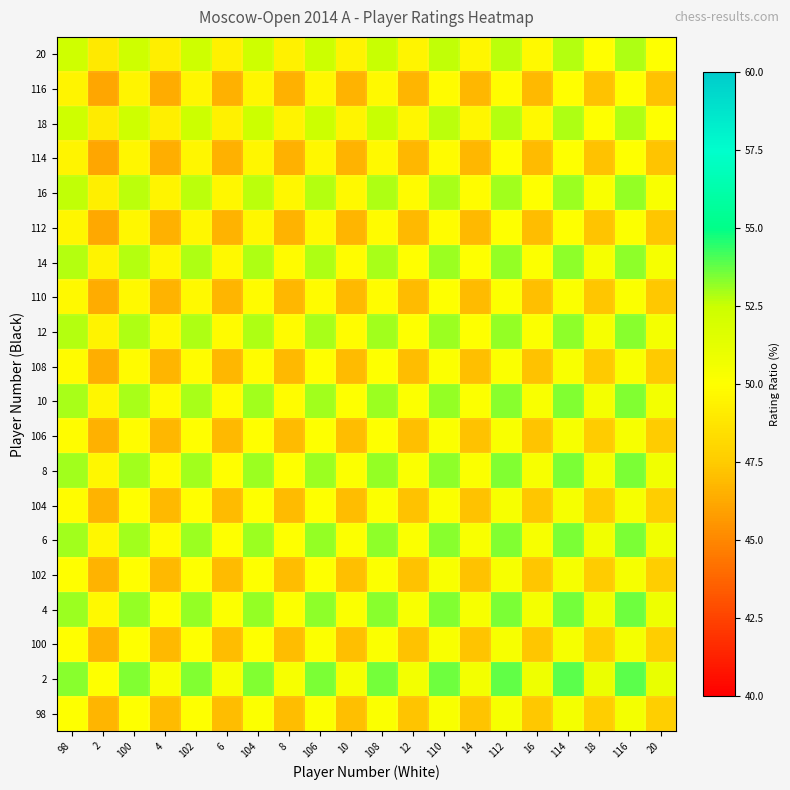

Reading left to right, extract all data points from this chart.

98: 98=50.0	2=46.7	100=50.0	4=46.9	102=50.1	6=47.0	104=50.1	8=47.0	106=50.1	10=47.1	108=50.2	12=47.2	110=50.3	14=47.2	112=50.4	16=47.4	114=50.5	18=47.6	116=50.5	20=47.7
2: 98=53.3	2=50.0	100=53.4	4=50.3	102=53.4	6=50.3	104=53.4	8=50.4	106=53.5	10=50.5	108=53.6	12=50.6	110=53.6	14=50.6	112=53.8	16=50.7	114=53.8	18=51.0	116=53.9	20=51.0
100: 98=50.0	2=46.6	100=50.0	4=46.9	102=50.0	6=47.0	104=50.1	8=47.0	106=50.1	10=47.1	108=50.2	12=47.2	110=50.3	14=47.2	112=50.4	16=47.3	114=50.5	18=47.6	116=50.5	20=47.6
4: 98=53.1	2=49.7	100=53.1	4=50.0	102=53.2	6=50.1	104=53.2	8=50.1	106=53.2	10=50.2	108=53.3	12=50.3	110=53.4	14=50.3	112=53.5	16=50.5	114=53.6	18=50.7	116=53.6	20=50.8
102: 98=49.9	2=46.6	100=50.0	4=46.8	102=50.0	6=46.9	104=50.0	8=47.0	106=50.1	10=47.0	108=50.1	12=47.2	110=50.2	14=47.2	112=50.4	16=47.3	114=50.4	18=47.6	116=50.5	20=47.6
6: 98=53.0	2=49.7	100=53.0	4=49.9	102=53.1	6=50.0	104=53.1	8=50.0	106=53.1	10=50.1	108=53.2	12=50.2	110=53.3	14=50.2	112=53.4	16=50.4	114=53.5	18=50.6	116=53.5	20=50.7
104: 98=49.9	2=46.6	100=49.9	4=46.8	102=50.0	6=46.9	104=50.0	8=46.9	106=50.0	10=47.0	108=50.1	12=47.1	110=50.2	14=47.2	112=50.3	16=47.3	114=50.4	18=47.5	116=50.4	20=47.6
8: 98=53.0	2=49.6	100=53.0	4=49.9	102=53.0	6=50.0	104=53.1	8=50.0	106=53.1	10=50.1	108=53.2	12=50.2	110=53.3	14=50.2	112=53.4	16=50.4	114=53.5	18=50.6	116=53.5	20=50.7
106: 98=49.9	2=46.5	100=49.9	4=46.8	102=49.9	6=46.9	104=50.0	8=46.9	106=50.0	10=47.0	108=50.1	12=47.1	110=50.2	14=47.1	112=50.3	16=47.2	114=50.4	18=47.5	116=50.4	20=47.6
10: 98=52.9	2=49.5	100=52.9	4=49.8	102=53.0	6=49.9	104=53.0	8=49.9	106=53.0	10=50.0	108=53.1	12=50.1	110=53.2	14=50.1	112=53.3	16=50.3	114=53.4	18=50.5	116=53.4	20=50.6
108: 98=49.8	2=46.4	100=49.8	4=46.7	102=49.9	6=46.8	104=49.9	8=46.8	106=49.9	10=46.9	108=50.0	12=47.0	110=50.1	14=47.0	112=50.2	16=47.2	114=50.3	18=47.4	116=50.3	20=47.5
12: 98=52.8	2=49.4	100=52.8	4=49.7	102=52.8	6=49.8	104=52.9	8=49.8	106=52.9	10=49.9	108=53.0	12=50.0	110=53.1	14=50.0	112=53.2	16=50.2	114=53.3	18=50.4	116=53.3	20=50.5
110: 98=49.7	2=46.4	100=49.7	4=46.6	102=49.8	6=46.7	104=49.8	8=46.7	106=49.8	10=46.8	108=49.9	12=46.9	110=50.0	14=47.0	112=50.1	16=47.1	114=50.2	18=47.3	116=50.2	20=47.4
14: 98=52.8	2=49.4	100=52.8	4=49.7	102=52.8	6=49.8	104=52.8	8=49.8	106=52.9	10=49.9	108=53.0	12=50.0	110=53.0	14=50.0	112=53.2	16=50.1	114=53.2	18=50.4	116=53.3	20=50.4
112: 98=49.6	2=46.2	100=49.6	4=46.5	102=49.6	6=46.6	104=49.7	8=46.6	106=49.7	10=46.7	108=49.8	12=46.8	110=49.9	14=46.8	112=50.0	16=47.0	114=50.1	18=47.2	116=50.1	20=47.3
16: 98=52.6	2=49.3	100=52.7	4=49.5	102=52.7	6=49.6	104=52.7	8=49.6	106=52.8	10=49.7	108=52.8	12=49.8	110=52.9	14=49.9	112=53.0	16=50.0	114=53.1	18=50.3	116=53.1	20=50.3
114: 98=49.5	2=46.2	100=49.5	4=46.4	102=49.6	6=46.5	104=49.6	8=46.5	106=49.6	10=46.6	108=49.7	12=46.7	110=49.8	14=46.8	112=49.9	16=46.9	114=50.0	18=47.1	116=50.0	20=47.2
18: 98=52.4	2=49.0	100=52.4	4=49.3	102=52.4	6=49.4	104=52.5	8=49.4	106=52.5	10=49.5	108=52.6	12=49.6	110=52.7	14=49.6	112=52.8	16=49.7	114=52.9	18=50.0	116=52.9	20=50.0
116: 98=49.5	2=46.1	100=49.5	4=46.4	102=49.5	6=46.5	104=49.6	8=46.5	106=49.6	10=46.6	108=49.7	12=46.7	110=49.8	14=46.7	112=49.9	16=46.9	114=50.0	18=47.1	116=50.0	20=47.2
20: 98=52.3	2=49.0	100=52.4	4=49.2	102=52.4	6=49.3	104=52.4	8=49.3	106=52.4	10=49.4	108=52.5	12=49.5	110=52.6	14=49.6	112=52.7	16=49.7	114=52.8	18=50.0	116=52.8	20=50.0